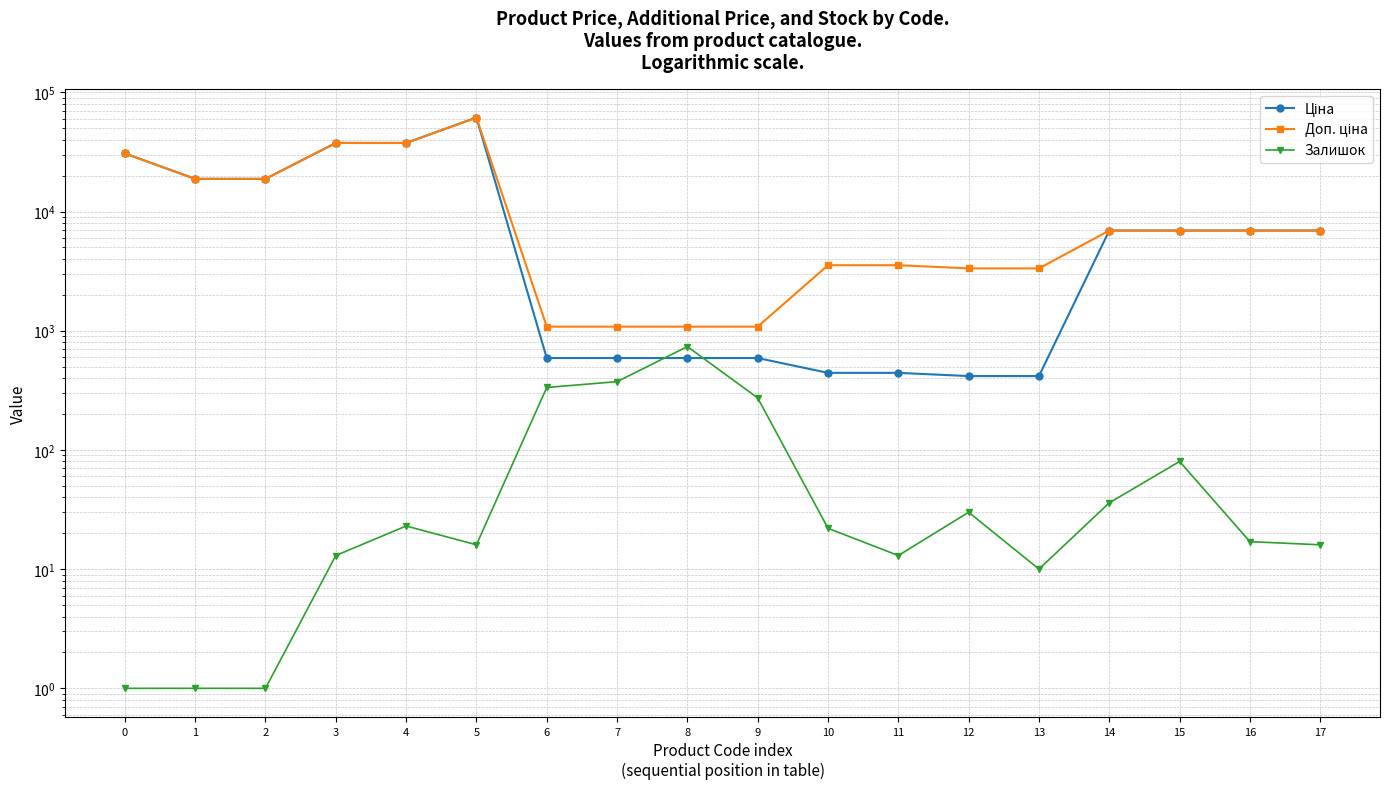

Does the chart have visible grid lines?

Yes